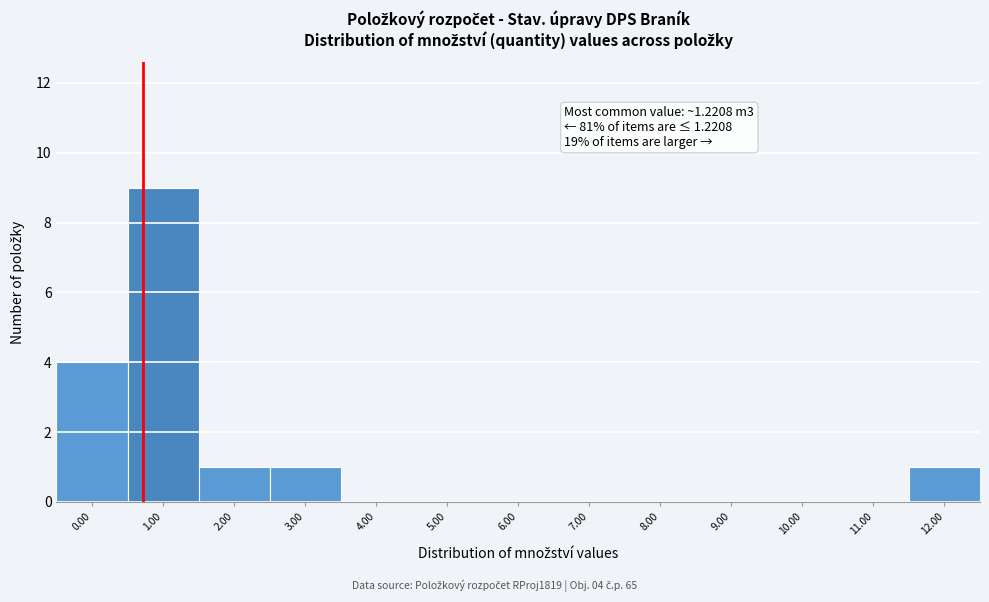

Reading left to right, what are all the values shown in this chart?

0.00=4	1.00=9	2.00=1	3.00=1	4.00=0	5.00=0	6.00=0	7.00=0	8.00=0	9.00=0	10.00=0	11.00=0	12.00=1